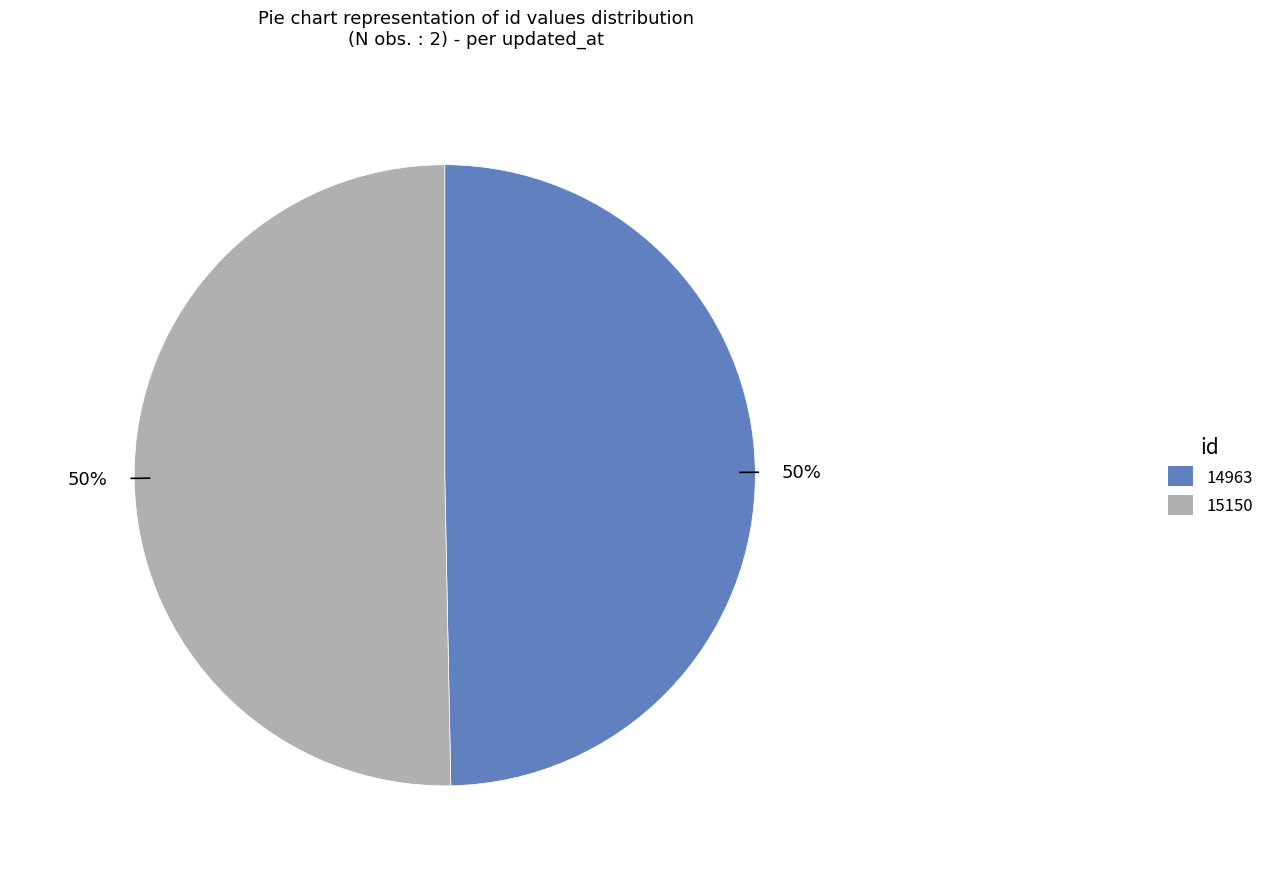

To the nearest percent, what is the average slice percentage?

50%